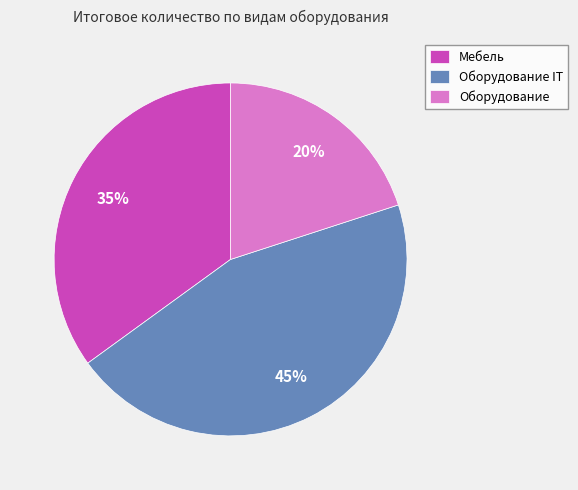

What percentage is the Оборудование slice, to the nearest percent?

20%